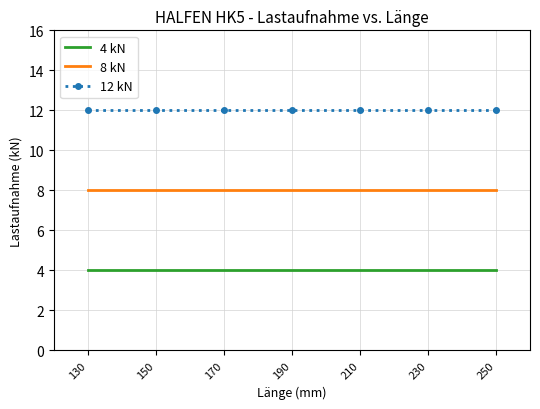

At 250, list the series in order from largest to smallest.

12 kN, 8 kN, 4 kN